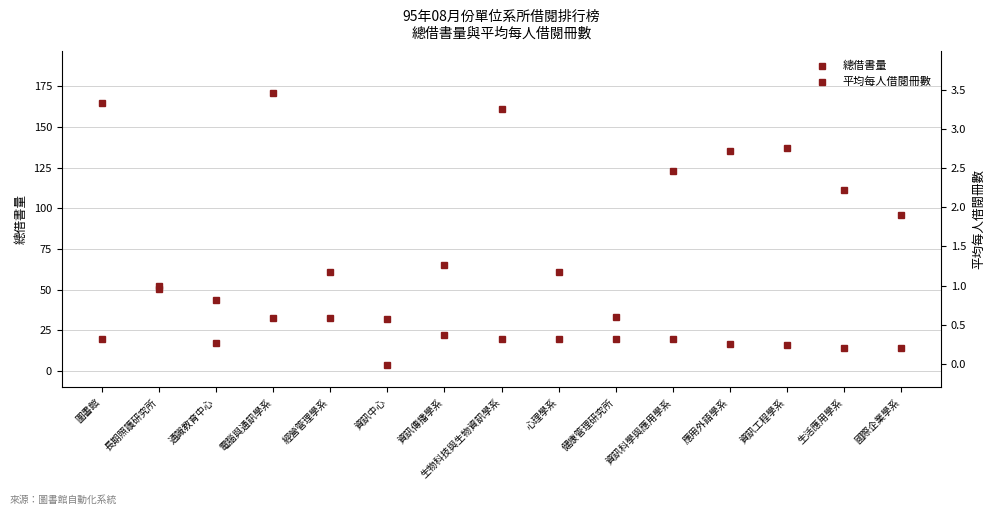

Is the value of 平均每人借閱冊數 at 資訊傳播學系 greater than the value of 總借書量 at 通識教育中心?

No